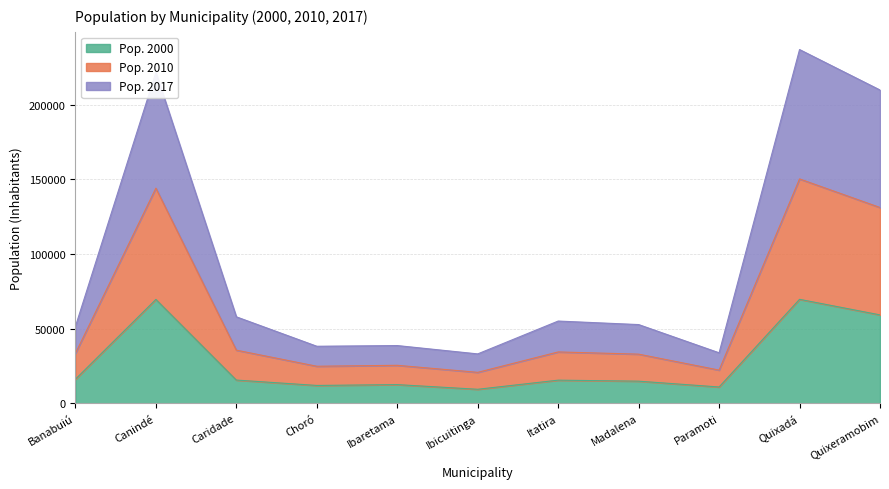

What is the highest value of the Pop. 2000 series?

69654